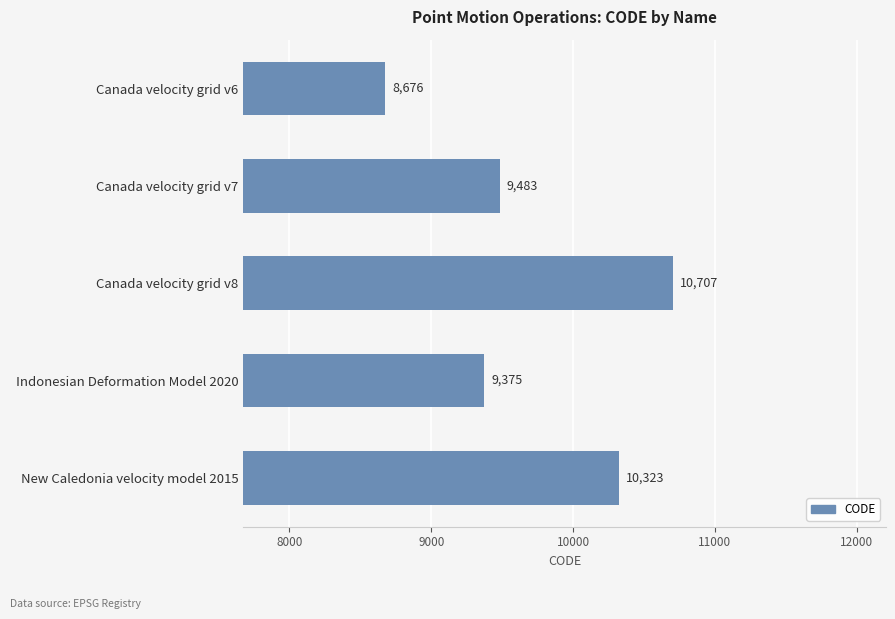

What is the average value?

9713